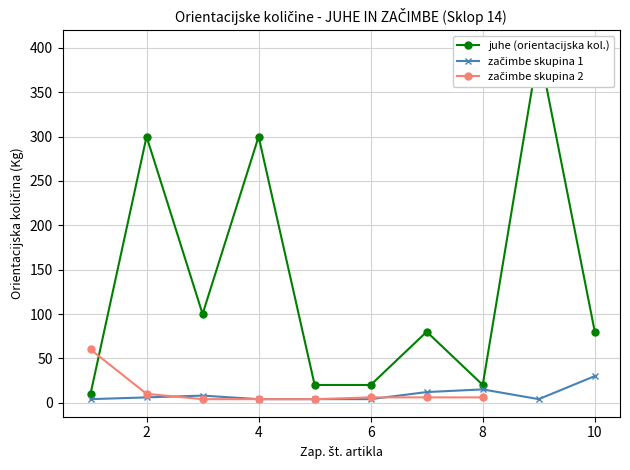

What is the maximum value shown in the chart?

400